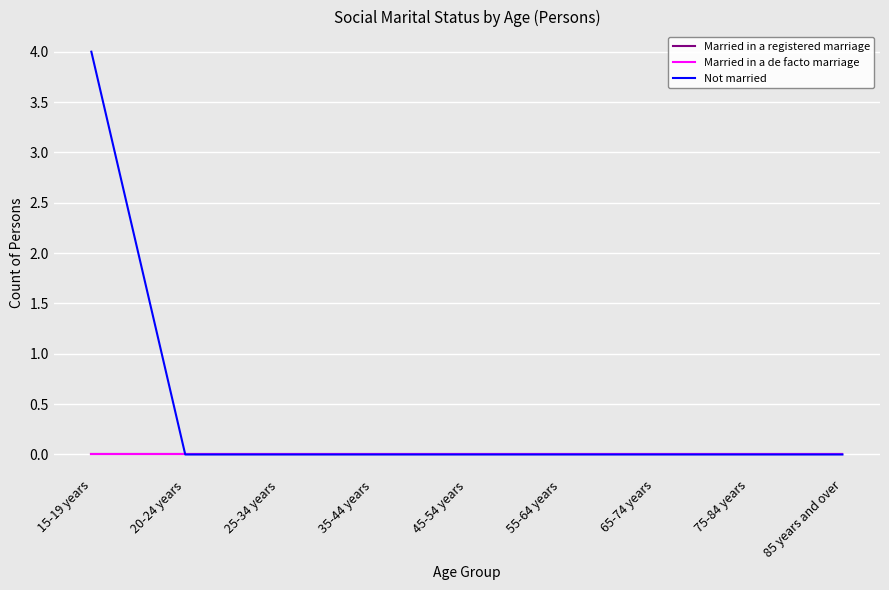

Reading right to left, transcribe all the data shown in this chart.

Married in a registered marriage: 0	0	0	0	0	0	0	0	0
Married in a de facto marriage: 0	0	0	0	0	0	0	0	0
Not married: 0	0	0	0	0	0	0	0	4